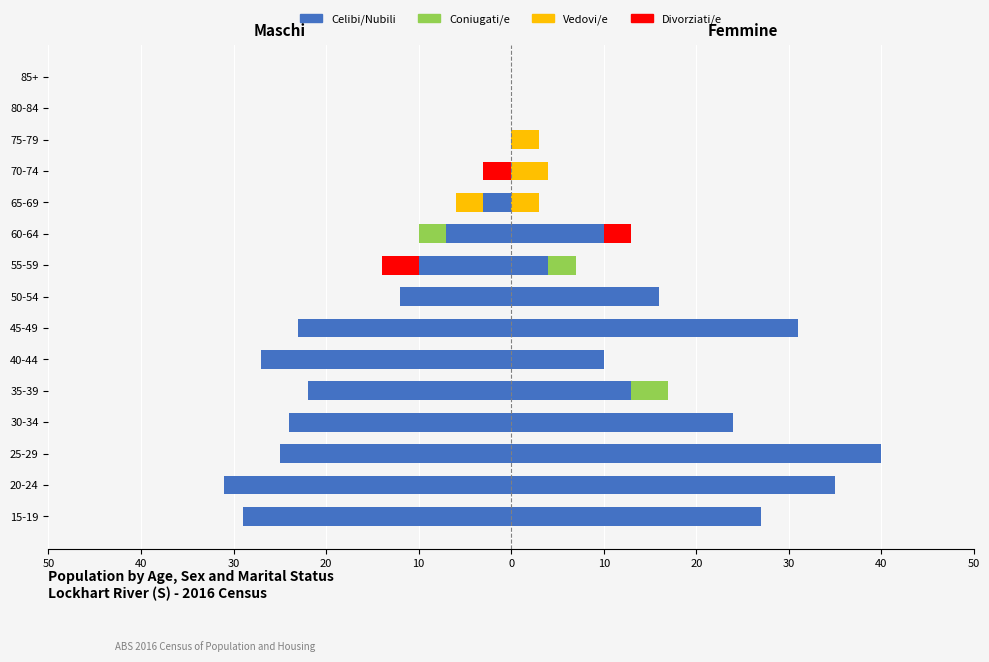

Which has a higher value, 35-39 or 45-49?

35-39